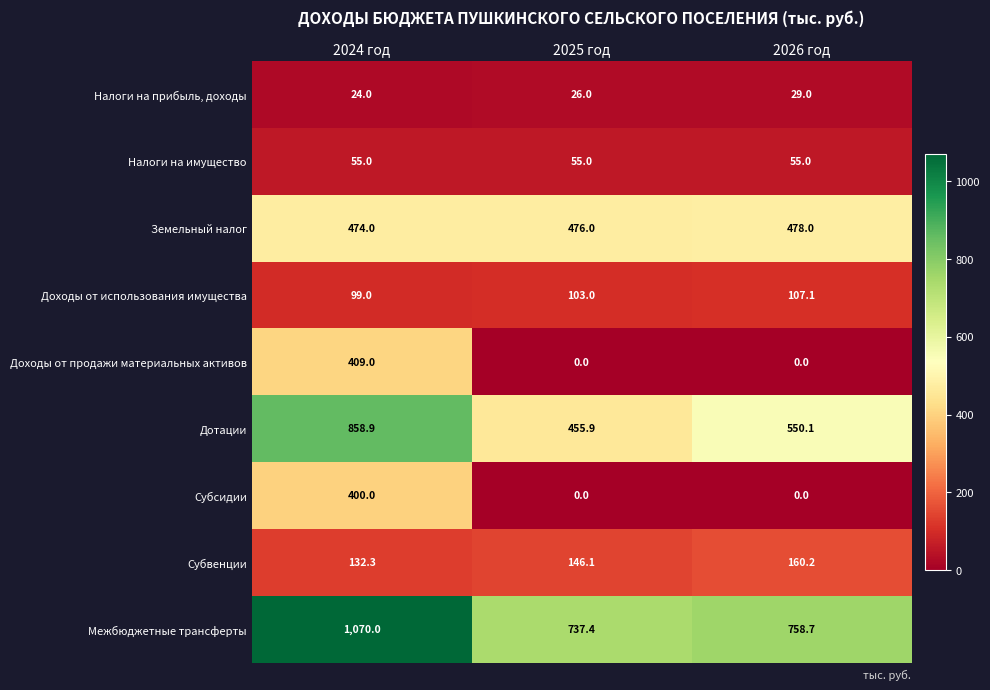

Between 2025 год and 2026 год, which series saw the biggest shift?

Дотации